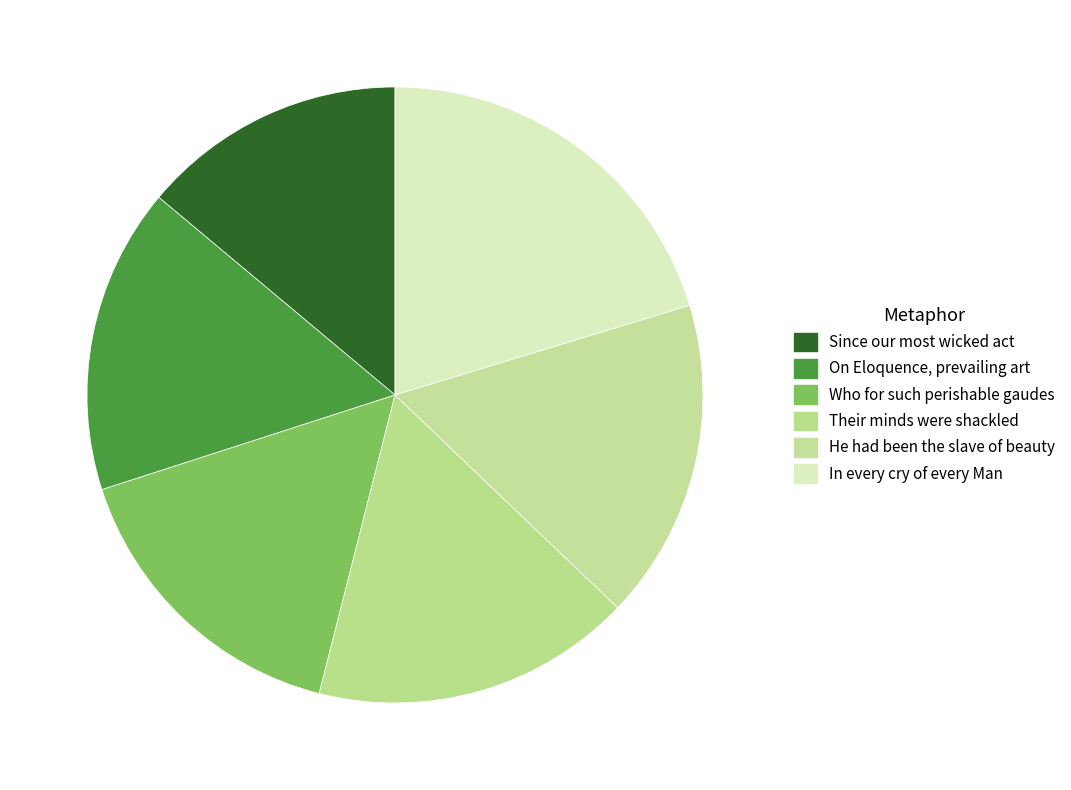

Which has a higher value, Who for such perishable gaudes or He had been the slave of beauty?

He had been the slave of beauty